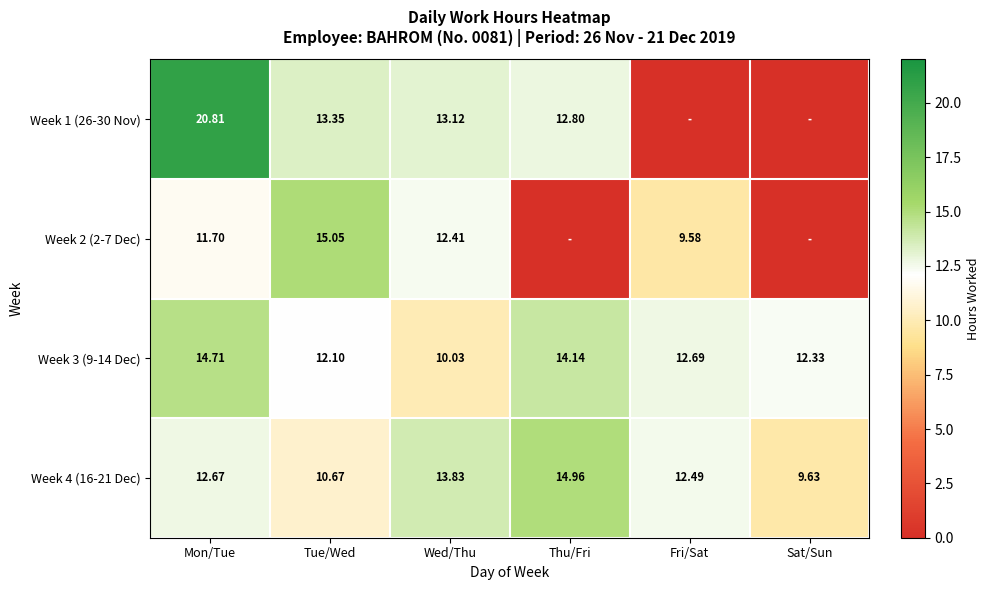

True or false: Week 2 (2-7 Dec) has a value of 15.1 at Tue/Wed.

True